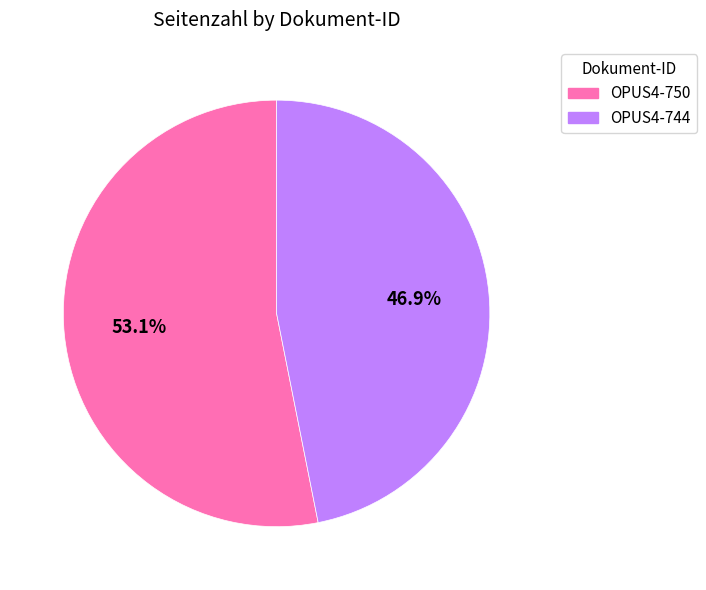

To the nearest percent, what is the average slice percentage?

50%